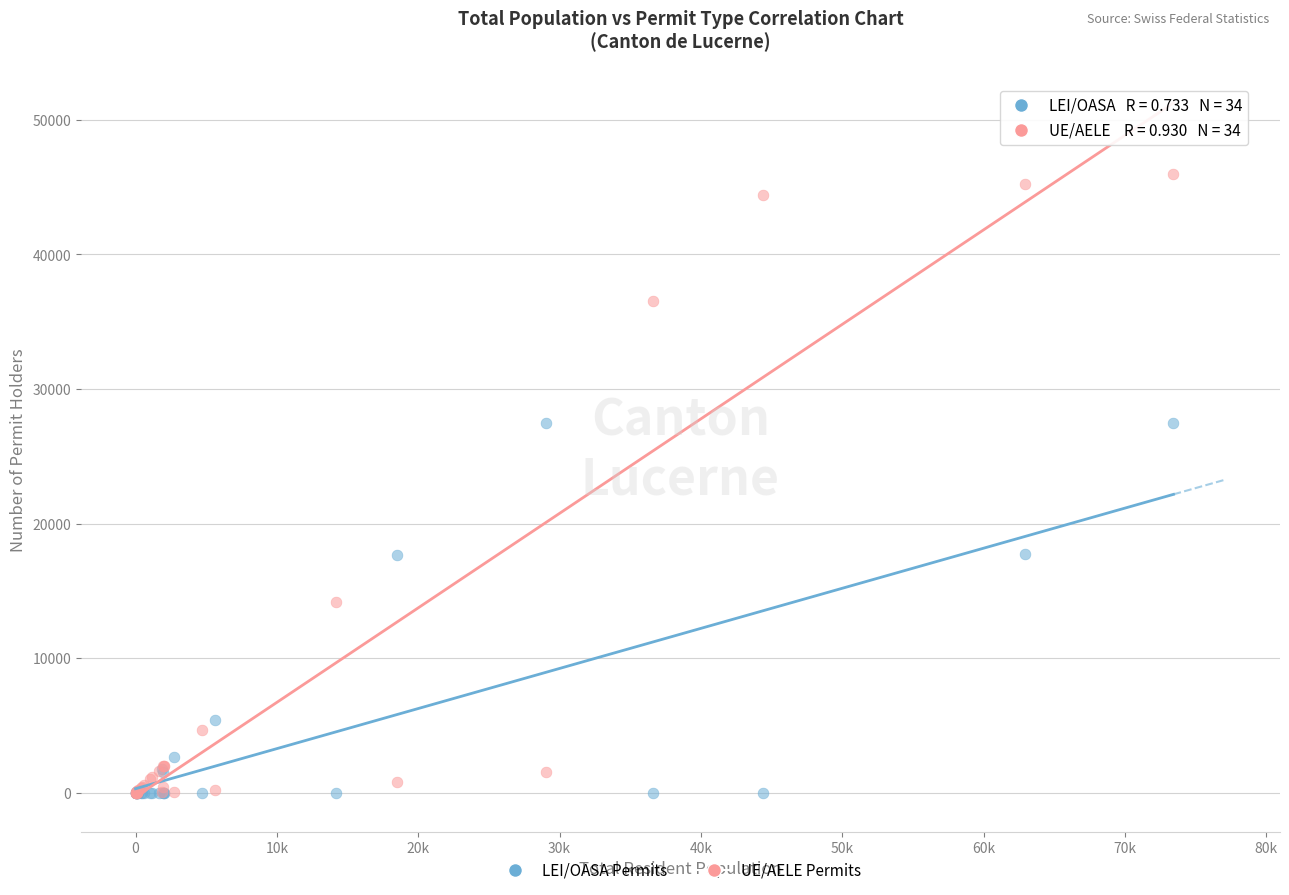

What are all the series names shown in the legend?

LEI/OASA Permits, UE/AELE Permits